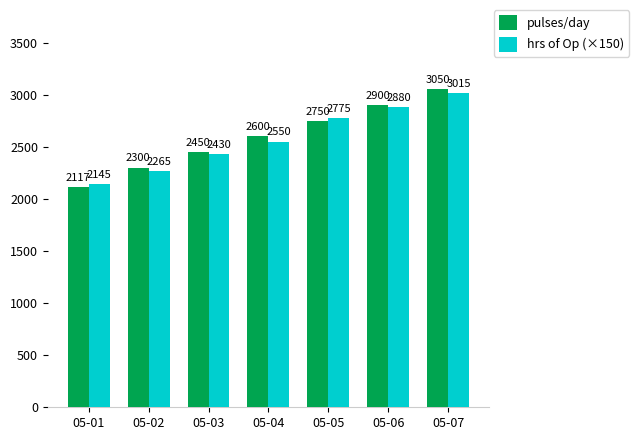

What is the total value across all series at 05-06?

5780